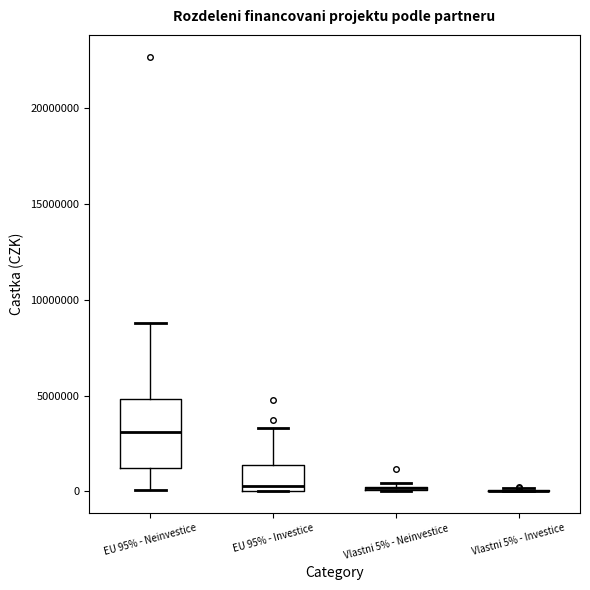

Comparing the boxes themselves (not the whiskers), which one is the tallest?

EU 95% - Neinvestice